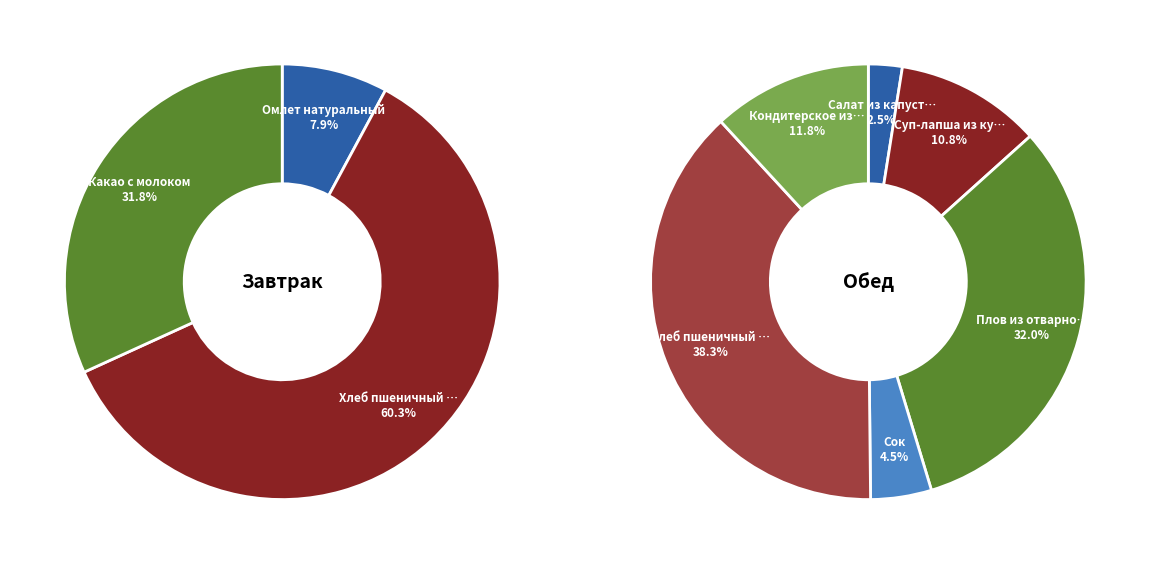

Does any single category account for the majority?

No